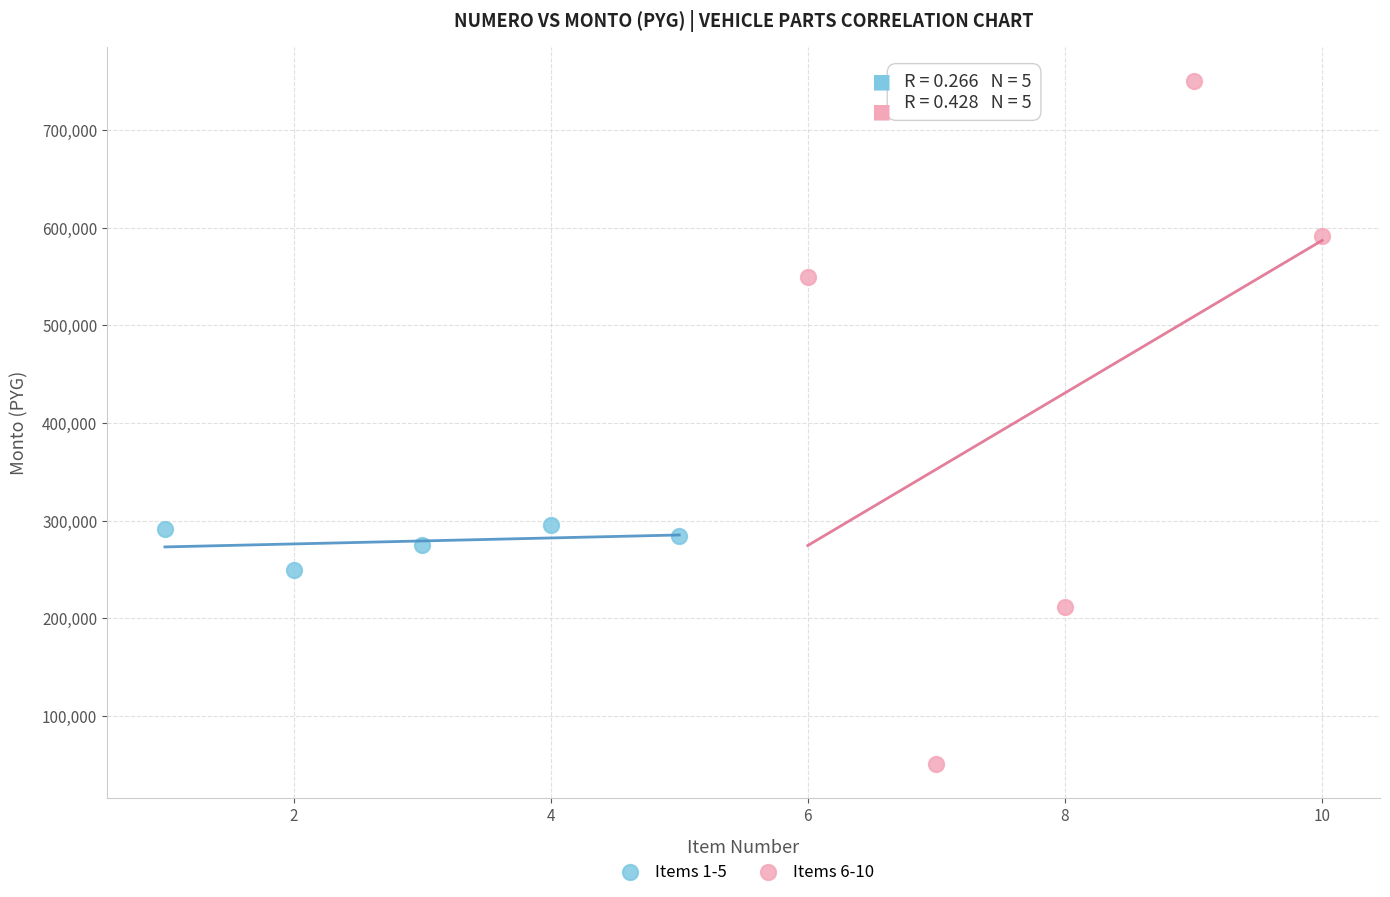

Which series has the widest spread of Y values?

Items 6-10